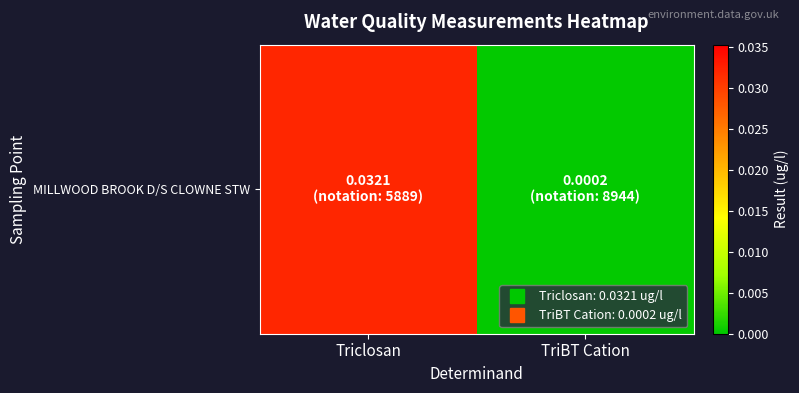

True or false: the data shows 0.0 at Triclosan.

True